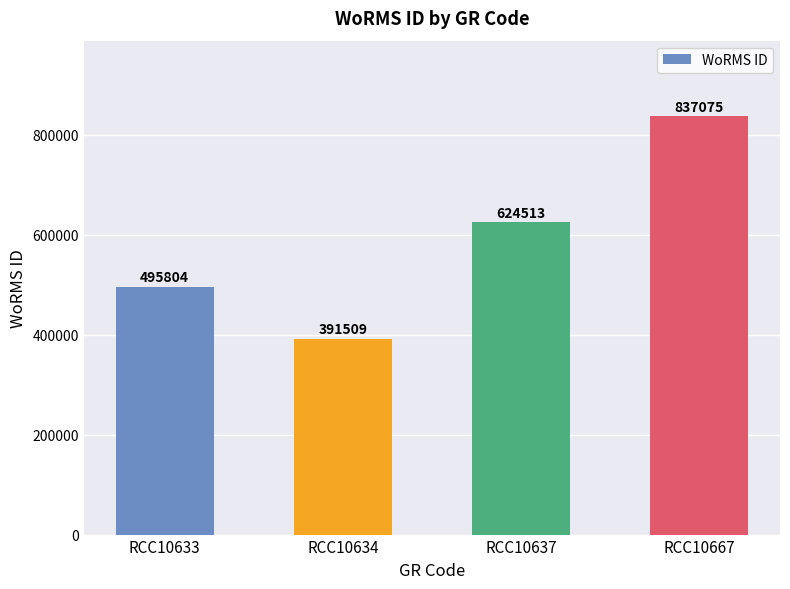

The value at RCC10667 is 837075. True or false?

True